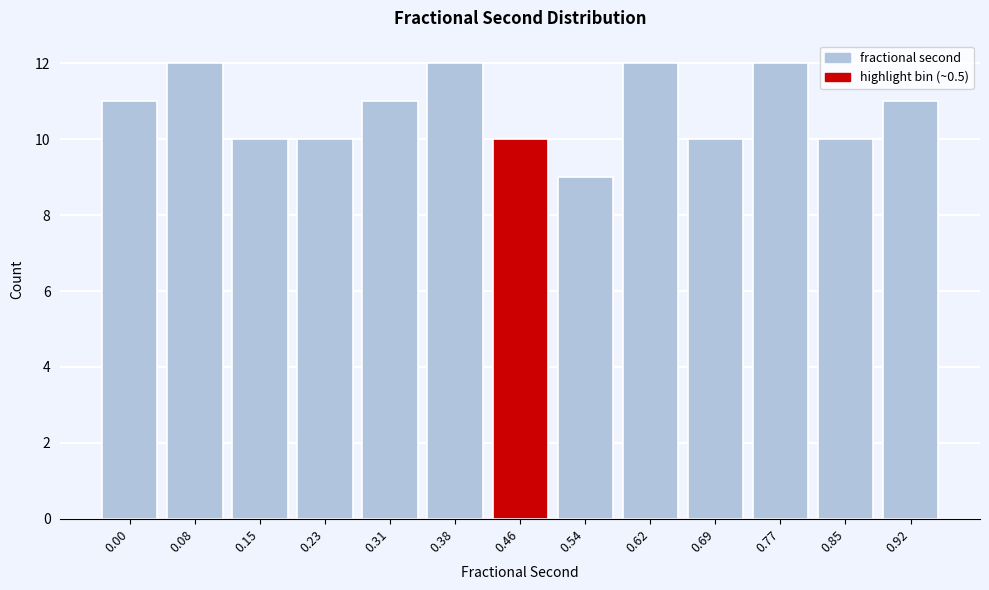

Reading left to right, list all the values displayed in this chart.

0.00=11	0.08=12	0.15=10	0.23=10	0.31=11	0.38=12	0.46=10	0.54=9	0.62=12	0.69=10	0.77=12	0.85=10	0.92=11